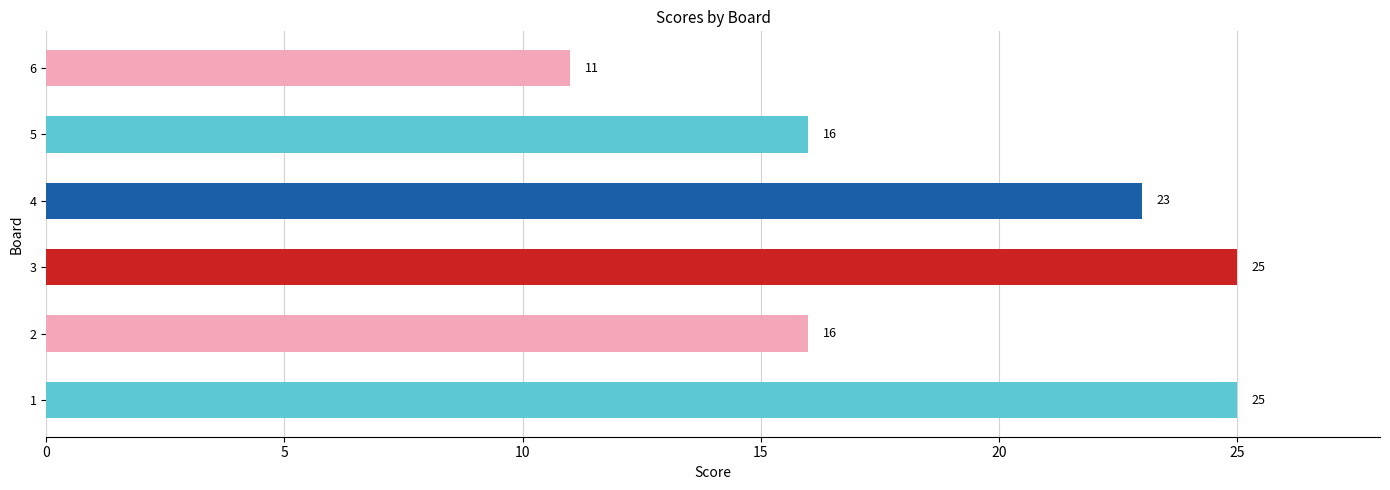

How many categories are shown in the chart?

6